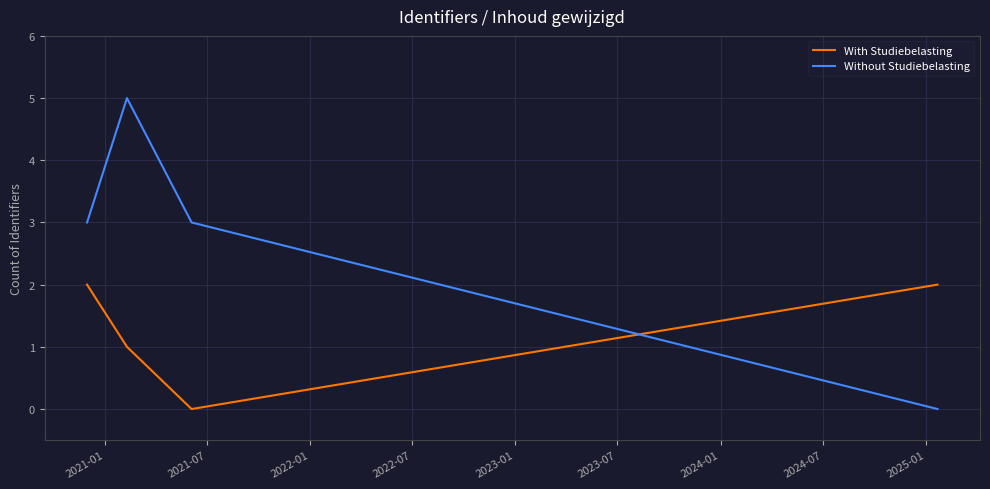

Rank the series by their maximum value, from lowest to highest.

With Studiebelasting, Without Studiebelasting